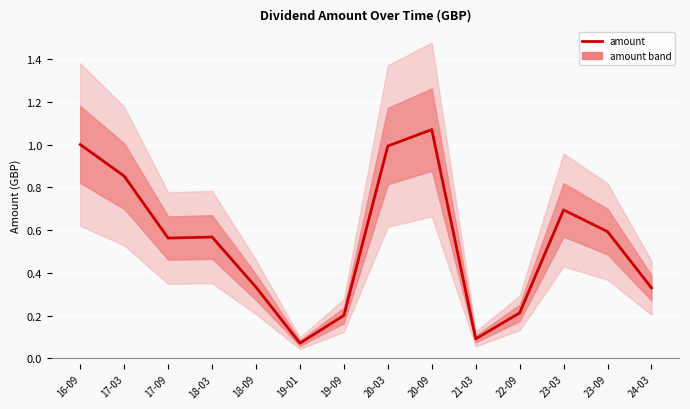

True or false: the data shows 0.1 at 19-01.

False